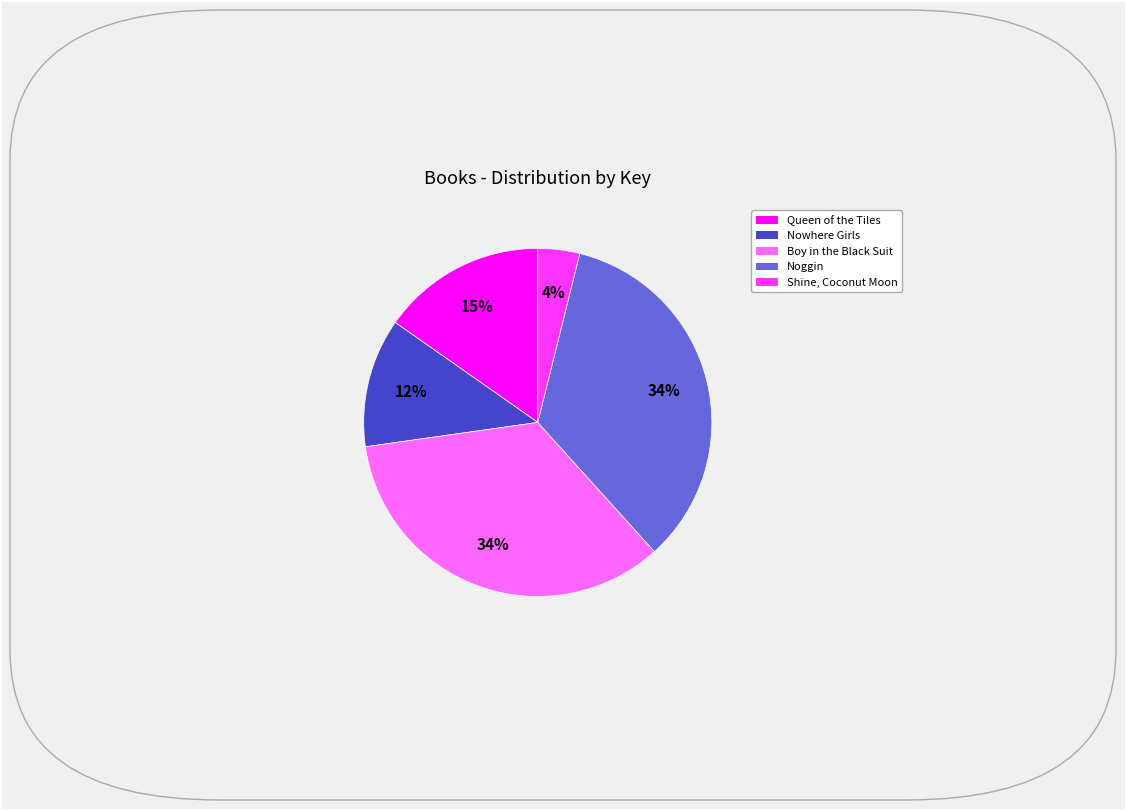

What percentage is the Shine, Coconut Moon slice, to the nearest percent?

4%